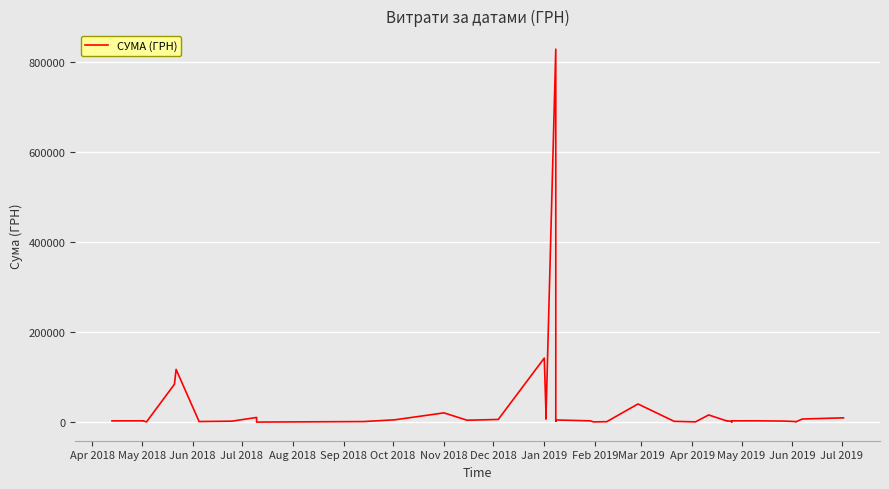

Reading right to left, what are all the values shown in this chart?

9599.0	7000.0	584.0	1284.0	2420.0	2990.0	2944.0	179.0	2040.0	2720.0	2785.6	15994.0	646.5	1828.5	40426.4	1051.9	585.0	2941.0	4872.0	2050.0	828659.7	6863.2	23563.2	142380.6	6000.0	4306.8	20625.0	5198.0	1320.0	201.0	9199.0	10442.1	2215.2	1359.0	117227.9	84300.0	578.0	2907.0	2999.0	2882.0